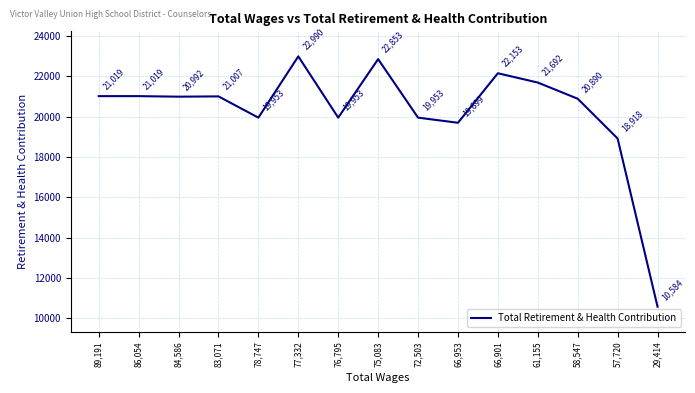

Reading left to right, extract all data points from this chart.

89,191=21019	86,054=21019	84,586=20992	83,071=21007	78,747=19953	77,332=22990	76,795=19953	75,083=22853	72,503=19953	66,953=19699	66,901=22153	61,155=21692	58,547=20890	57,720=18918	29,414=10584